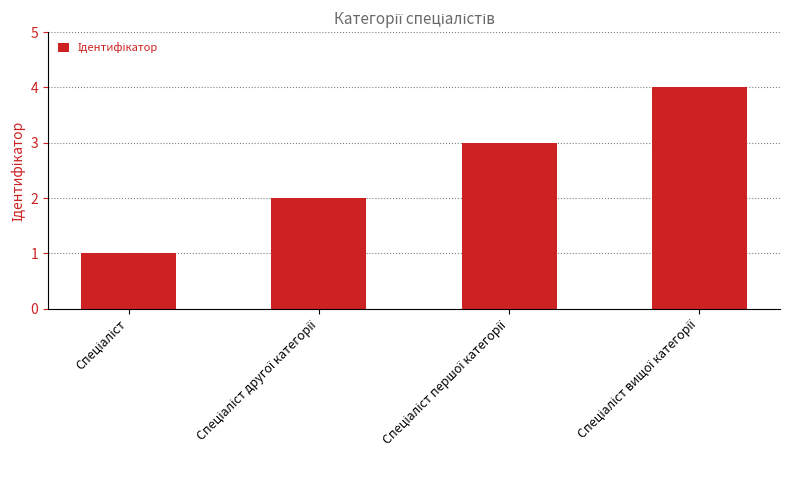

What is the sum of all values?

10